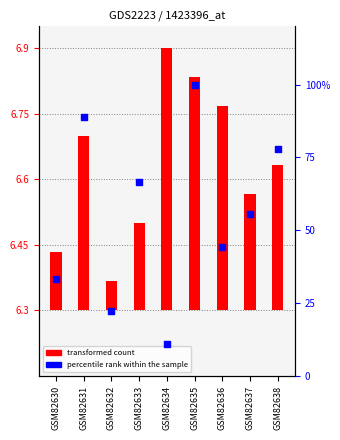

Between GSM82637 and GSM82632, which is larger?

GSM82637